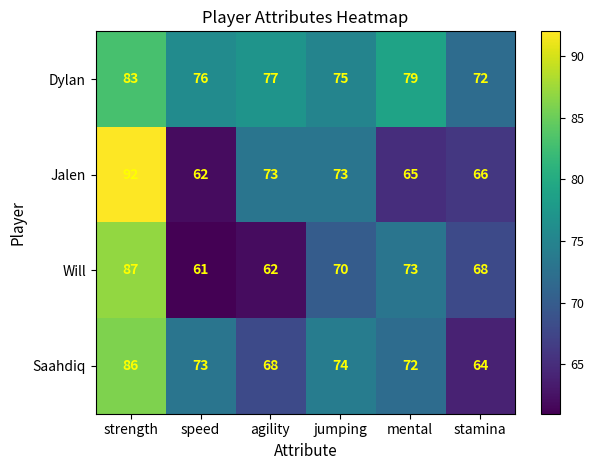

What value does the Will series have at agility, to the nearest 5?

60